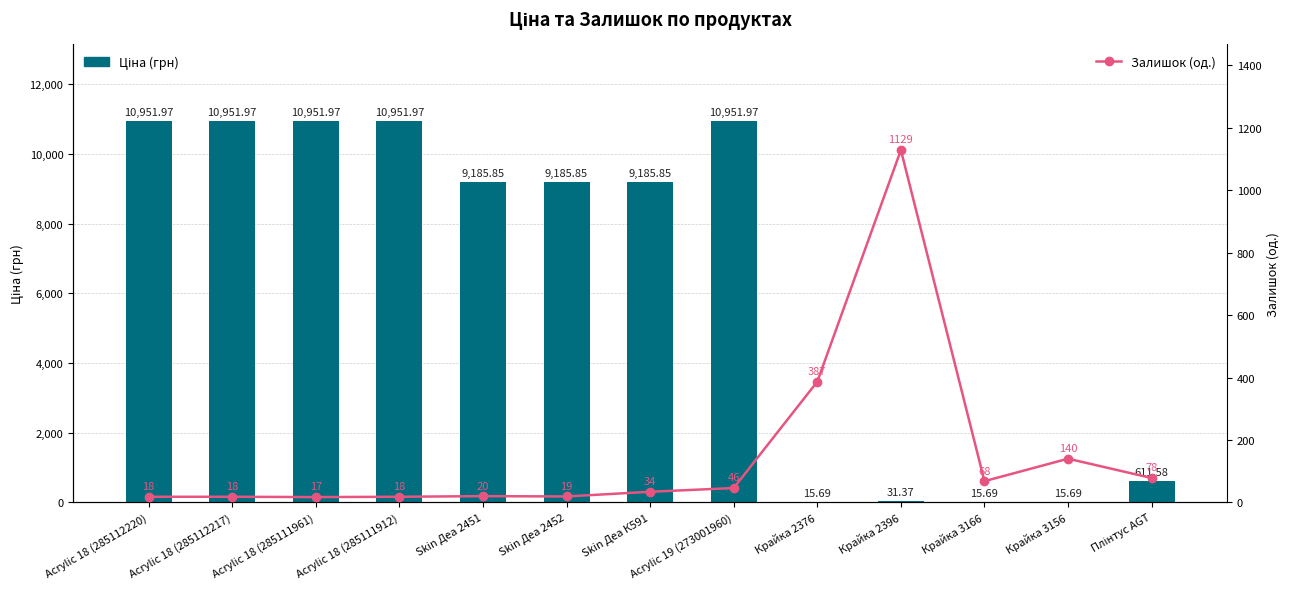

Rank the series by their average value, from highest to lowest.

Ціна (грн), Залишок (од.)